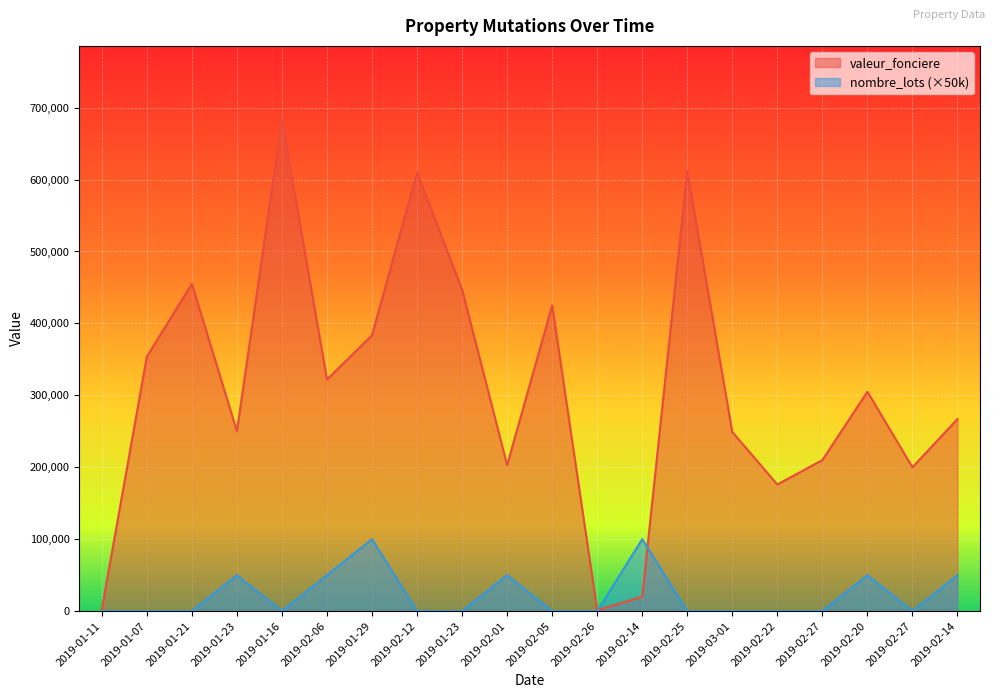

Count the number of data series in this chart.

2